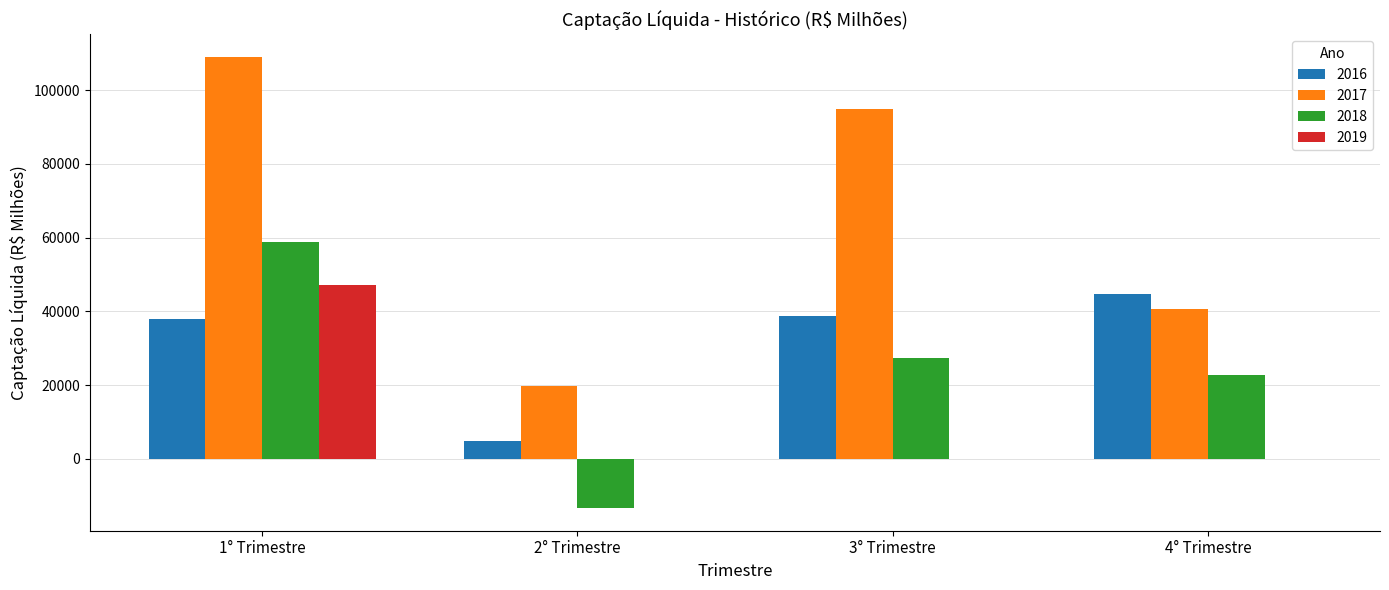

What is the average value of the 2018 series?

23827.2